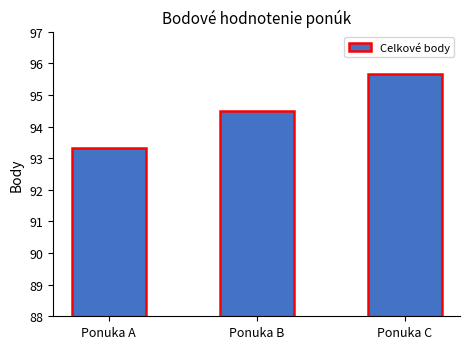

What is the value of the 2nd bar from the left?

94.5